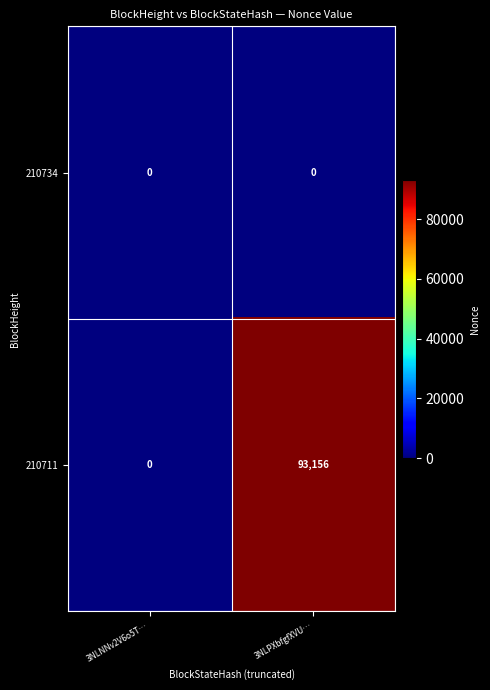

List the series in order of their overall mean, lowest first.

210734, 210711